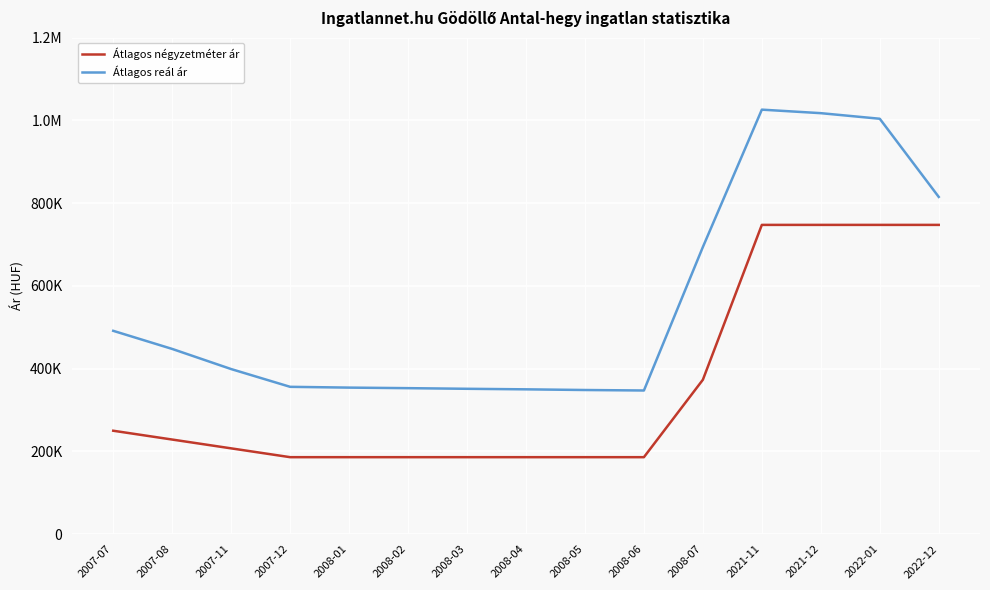

Where is the first local maximum for Átlagos reál ár?

2021-11